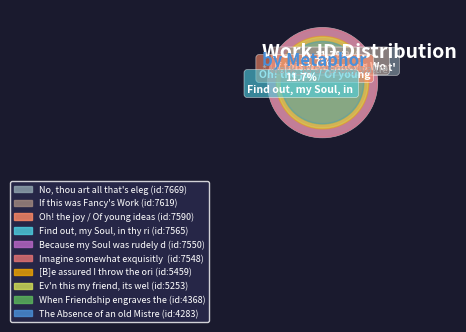

Which has a higher value, When Friendship engraves the Image or Because my Soul was rudely drawn?

Because my Soul was rudely drawn